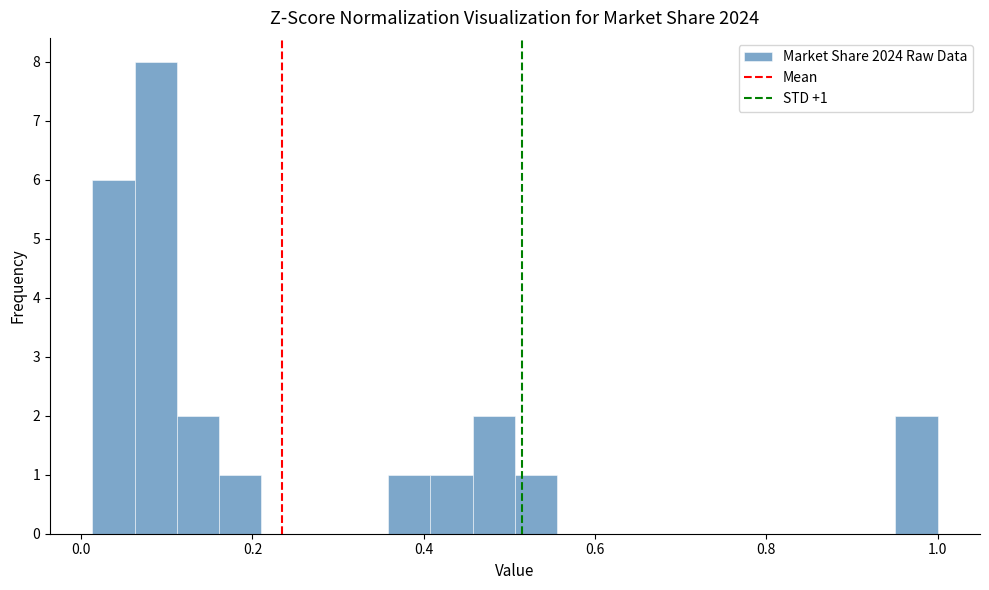

Read against the x-axis, roughly where is the centre of the tallest bar?

0.08